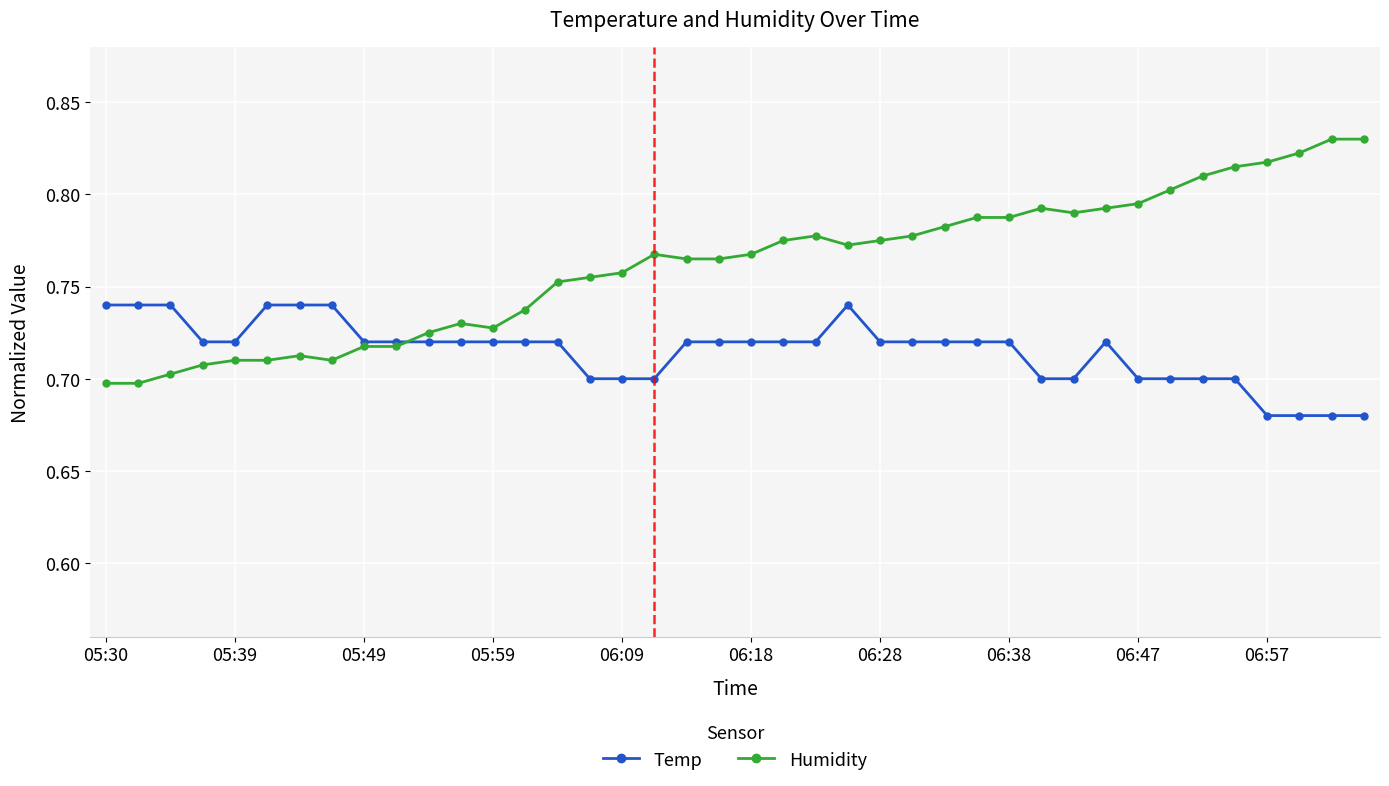

True or false: Temp has more than 1 points higher than both neighbors.

True